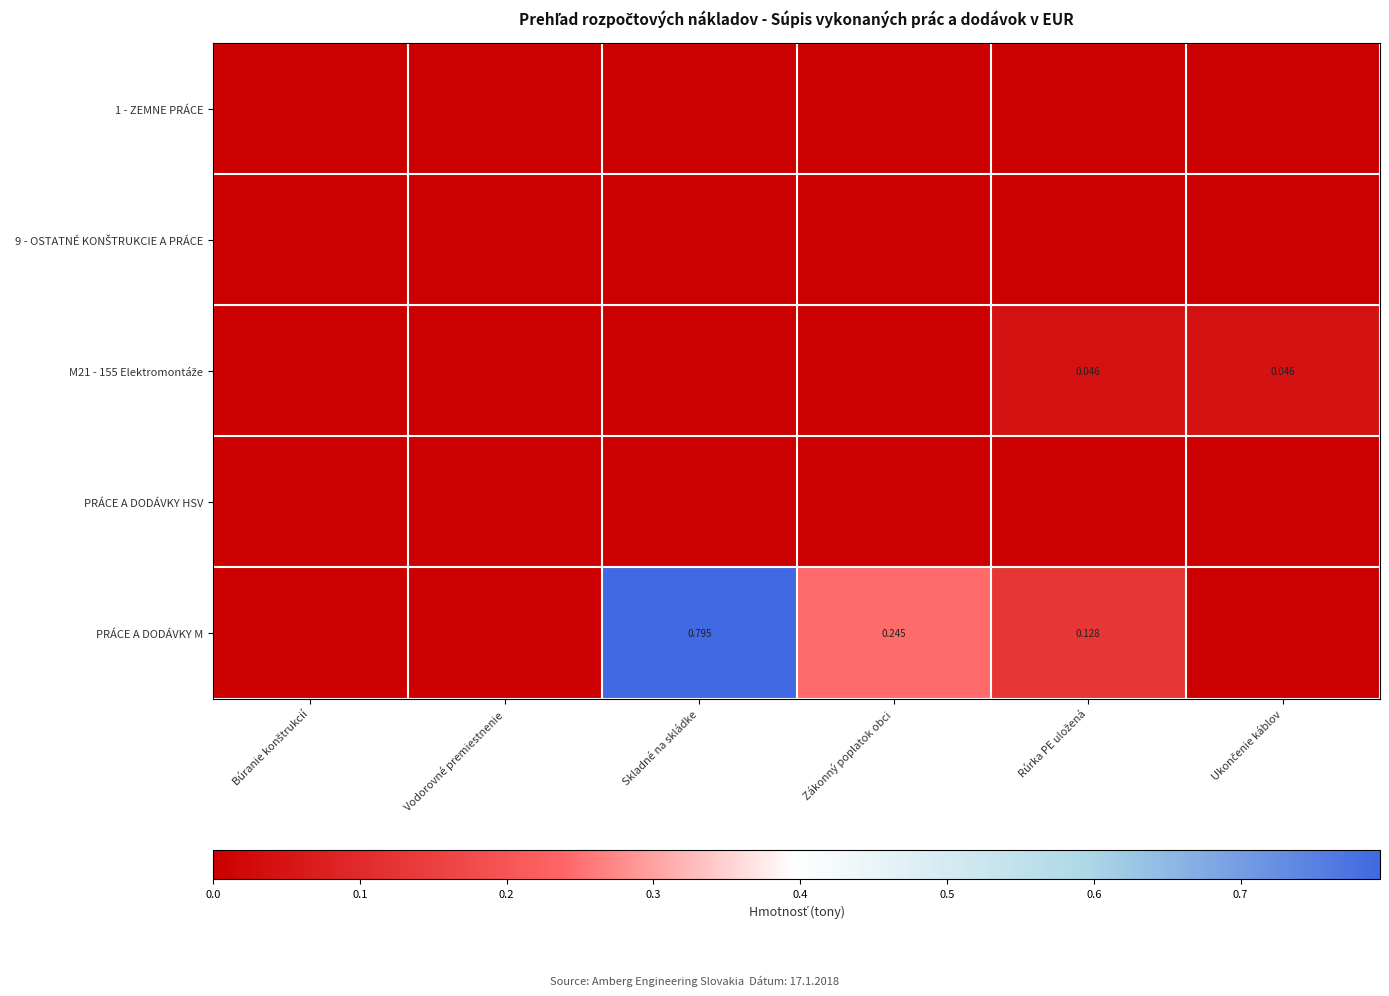

What is the approximate value of PRÁCE A DODÁVKY M at Zákonný poplatok obci?

0.2